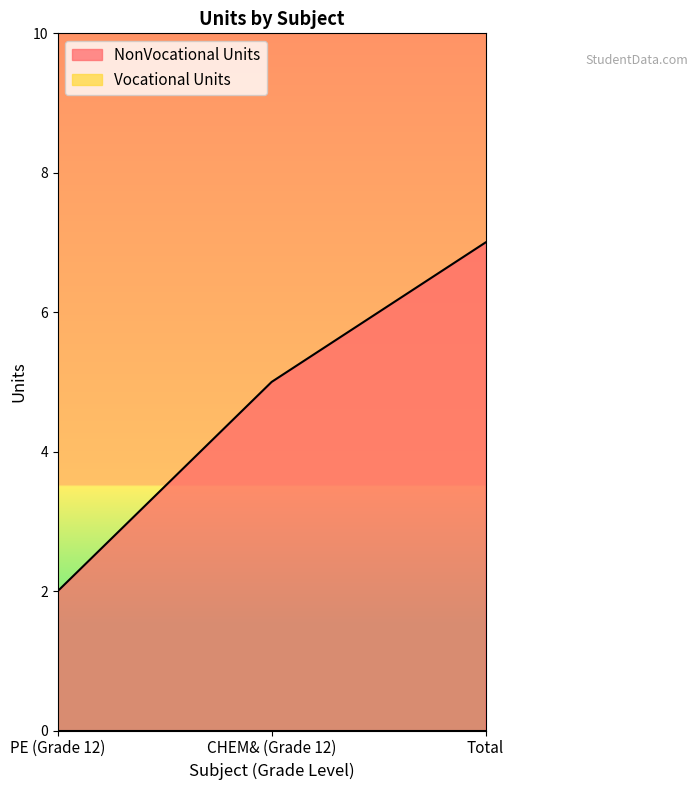

What is the label of the 1st point from the right?

Total